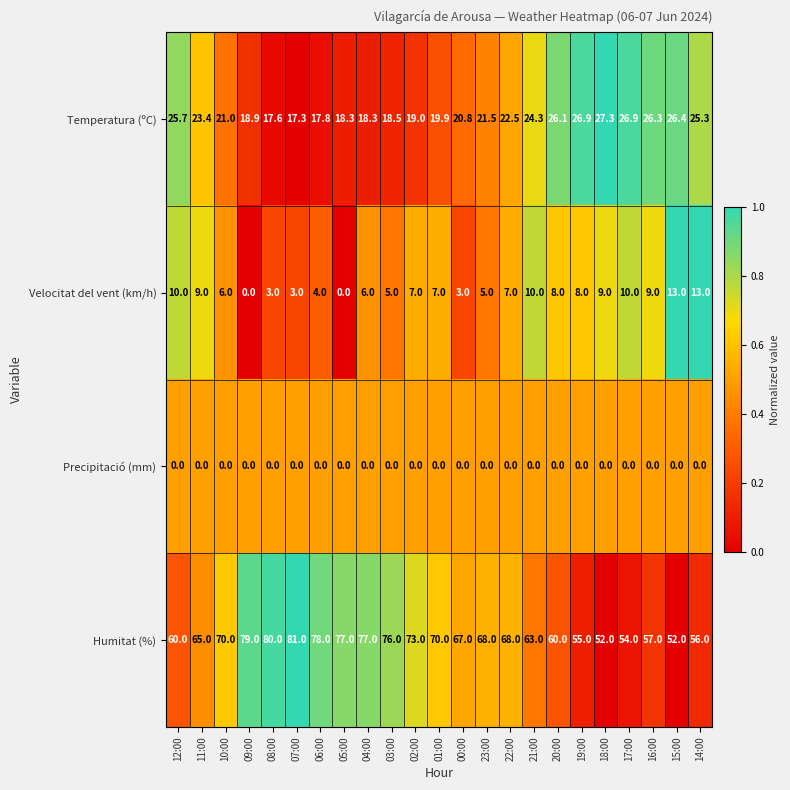

Rank the series at 02:00 from highest to lowest value.

Humitat (%), Temperatura (ºC), Velocitat del vent (km/h), Precipitació (mm)